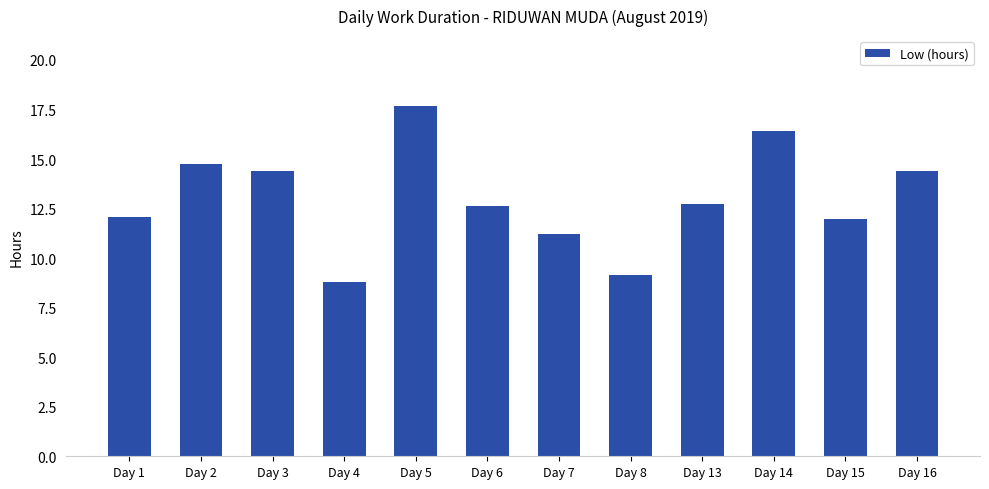

What value does the data have at Day 7?

11.2